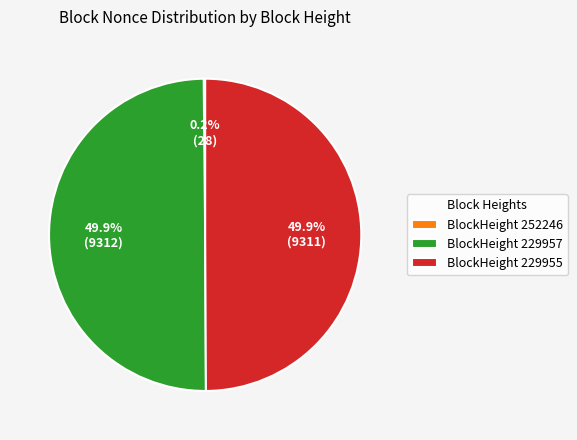

What percentage is NOT represented by BlockHeight 229957?

50.1%